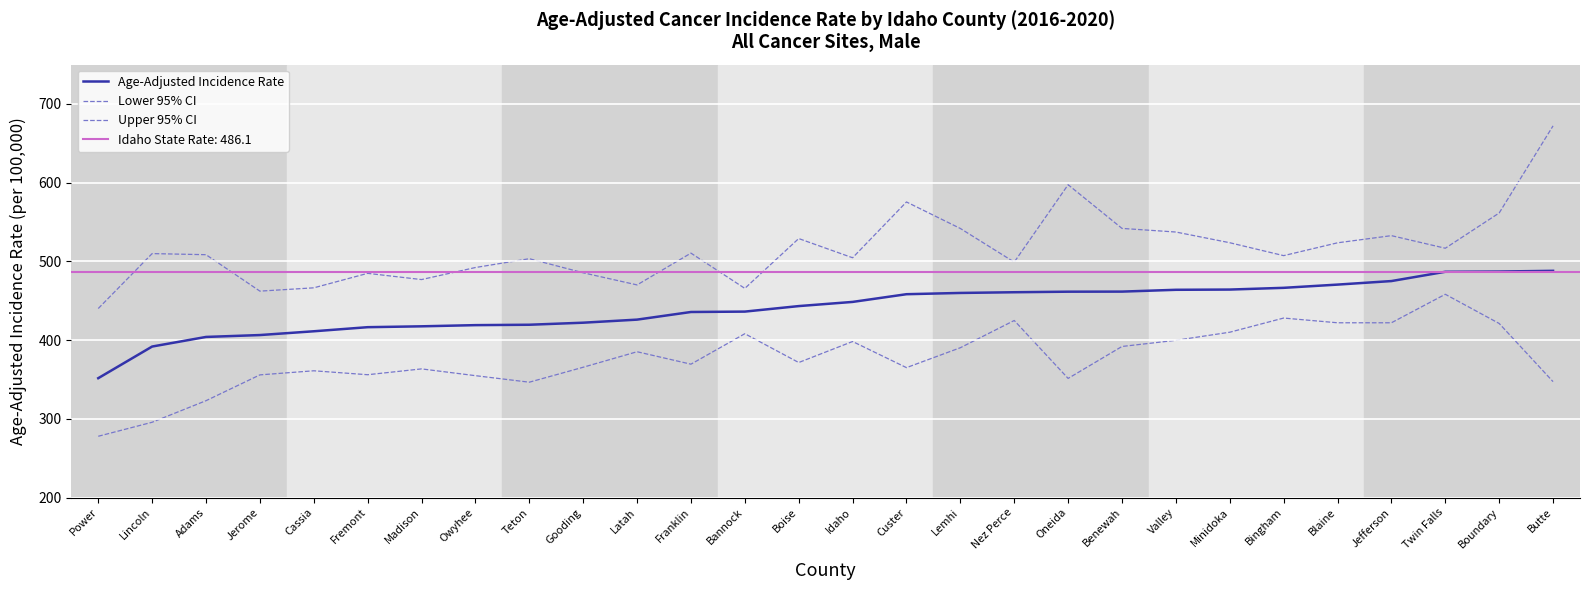

True or false: Lower 95% CI and Age-Adjusted Incidence Rate intersect in this chart.

False